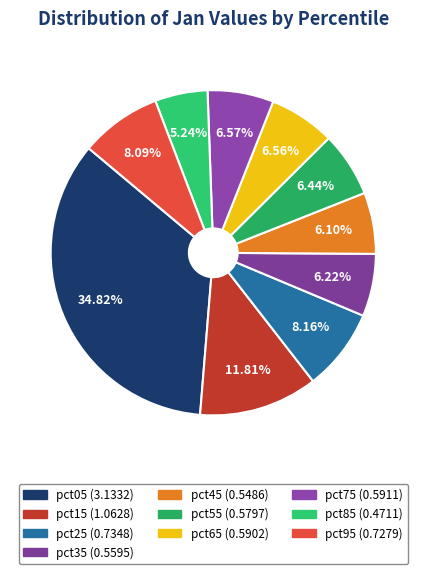

Count the number of slices in the pie.

10